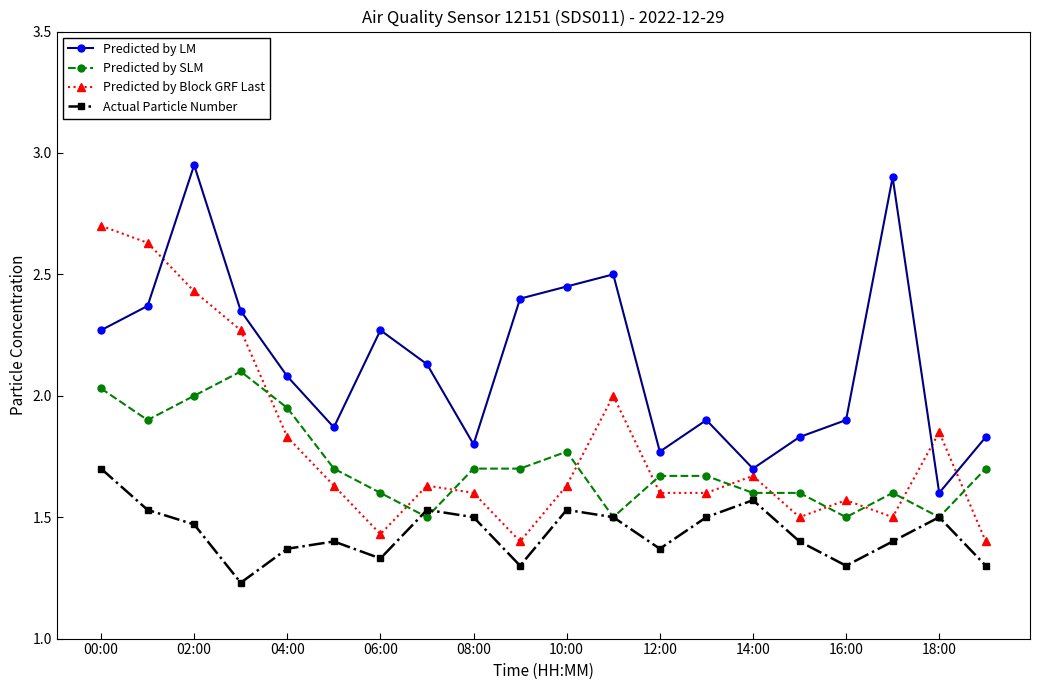

True or false: Predicted by LM and Predicted by SLM intersect in this chart.

False